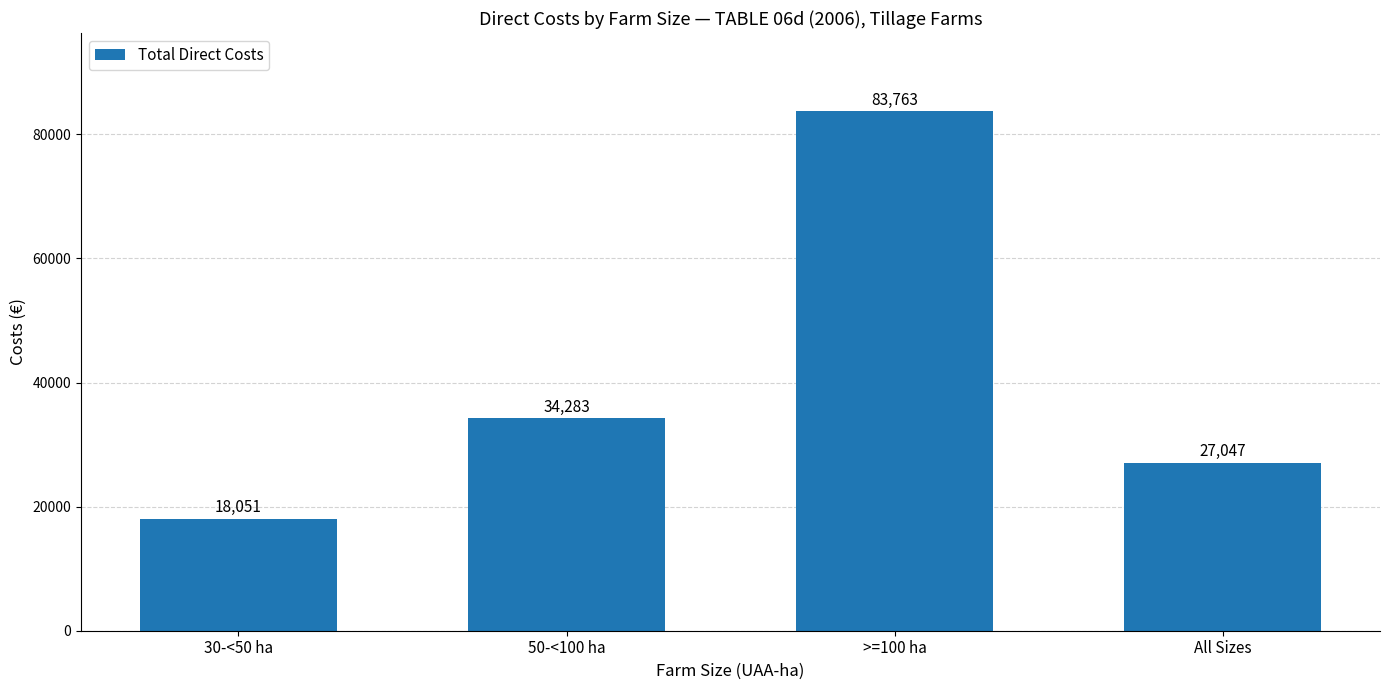

What position from the right is 50-<100 ha?

3